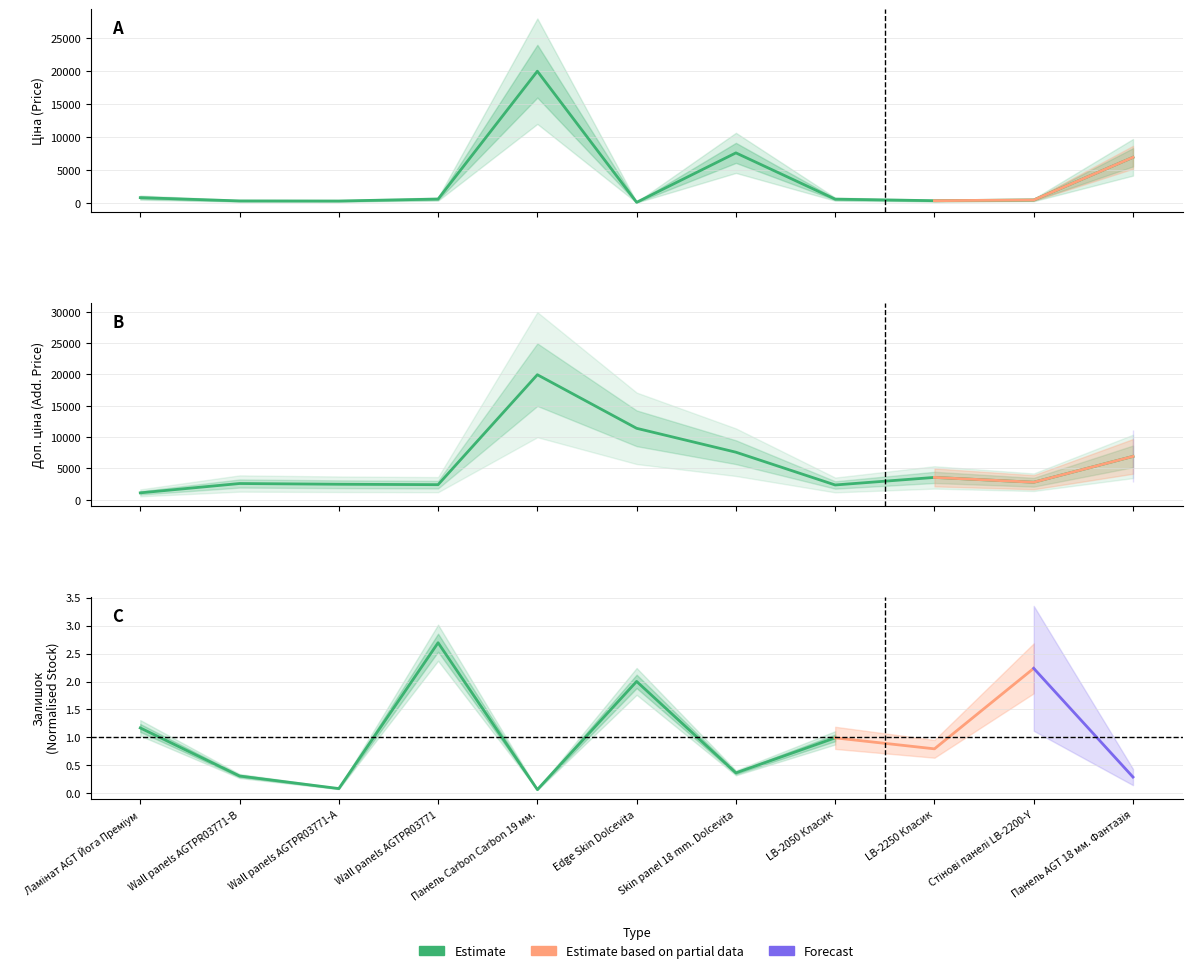

At which category is the sum across all series the highest?

Панель Carbon Carbon 19 мм.